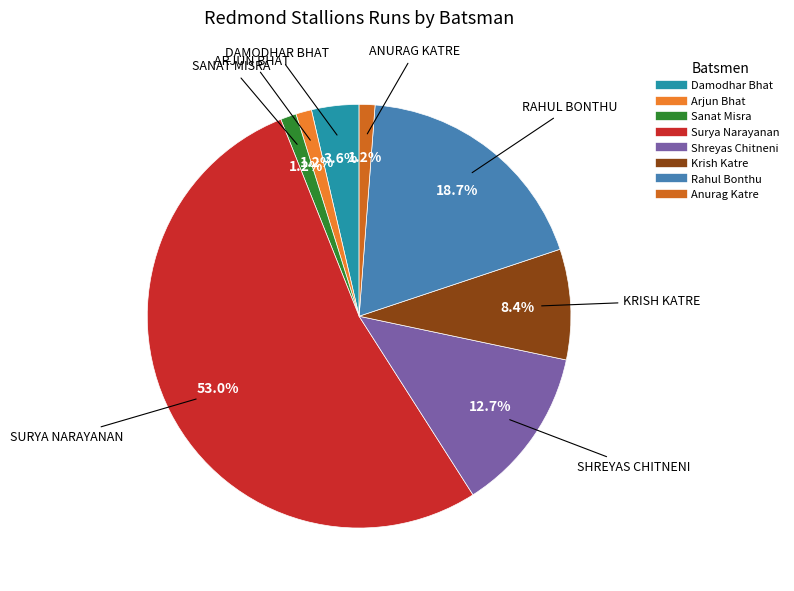

To the nearest percent, what is the average slice percentage?

12%